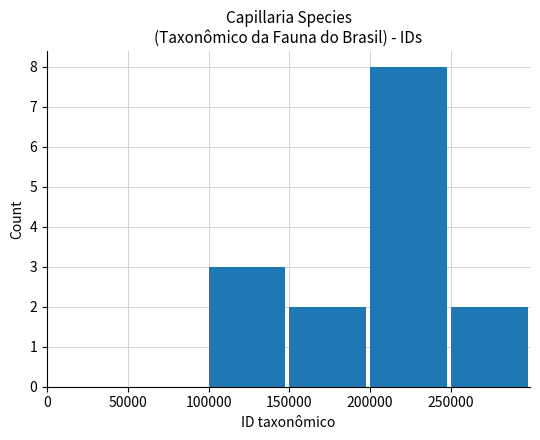

Count the number of data series in this chart.

1